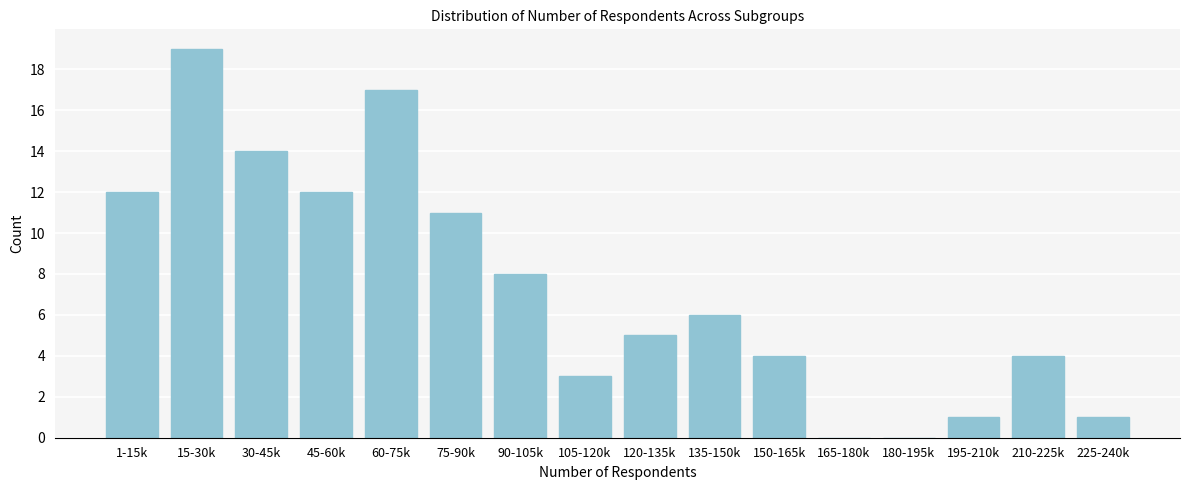

Reading left to right, transcribe all the data shown in this chart.

1-15k=12	15-30k=19	30-45k=14	45-60k=12	60-75k=17	75-90k=11	90-105k=8	105-120k=3	120-135k=5	135-150k=6	150-165k=4	165-180k=0	180-195k=0	195-210k=1	210-225k=4	225-240k=1